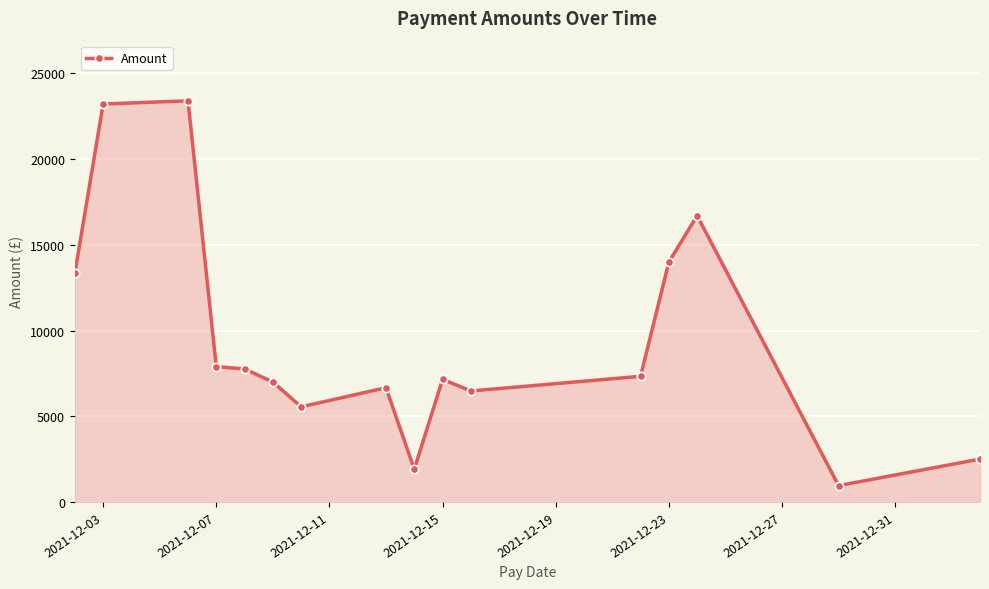

What is the maximum value shown in the chart?

23405.0